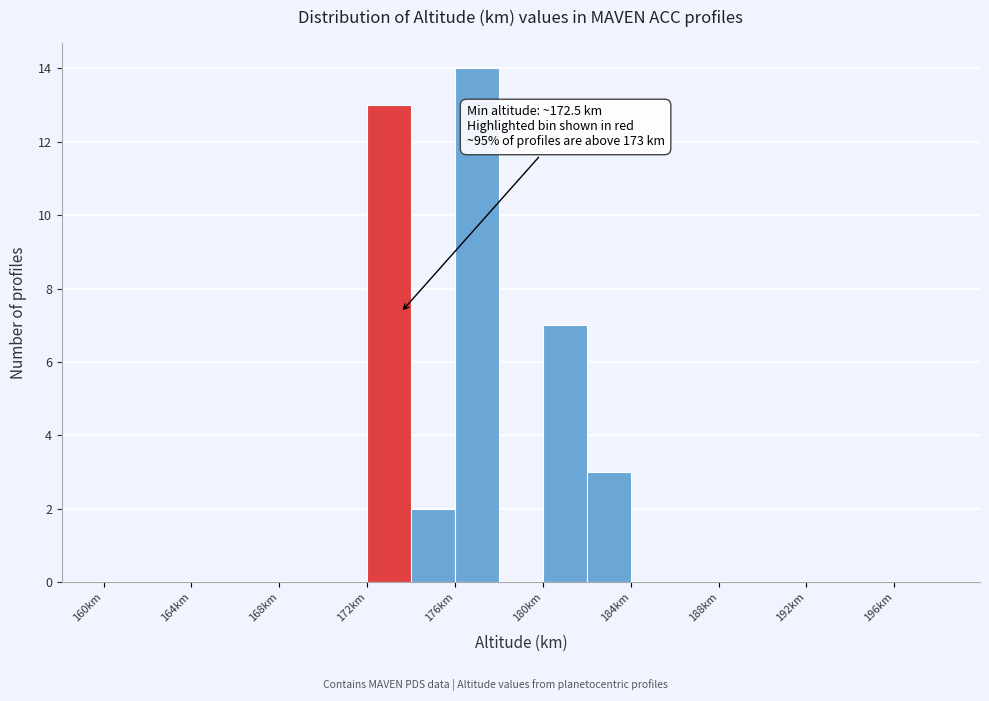

Which range on the x-axis has the tallest bar?

176 to 178